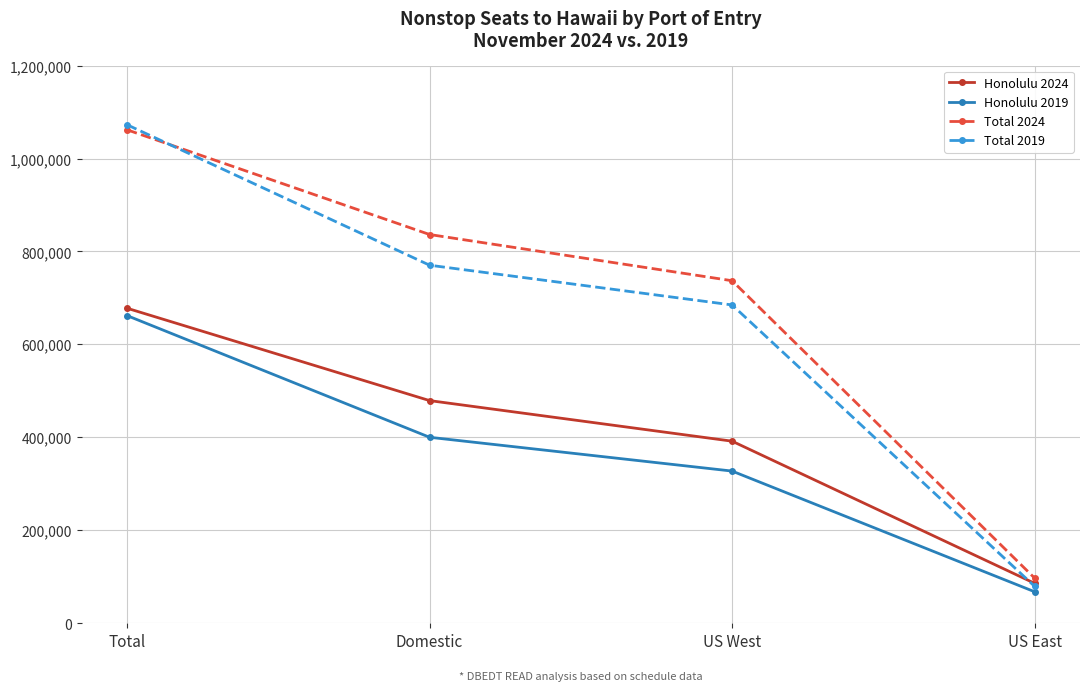

Where is Total 2019 nearest to the value 576011?

US West